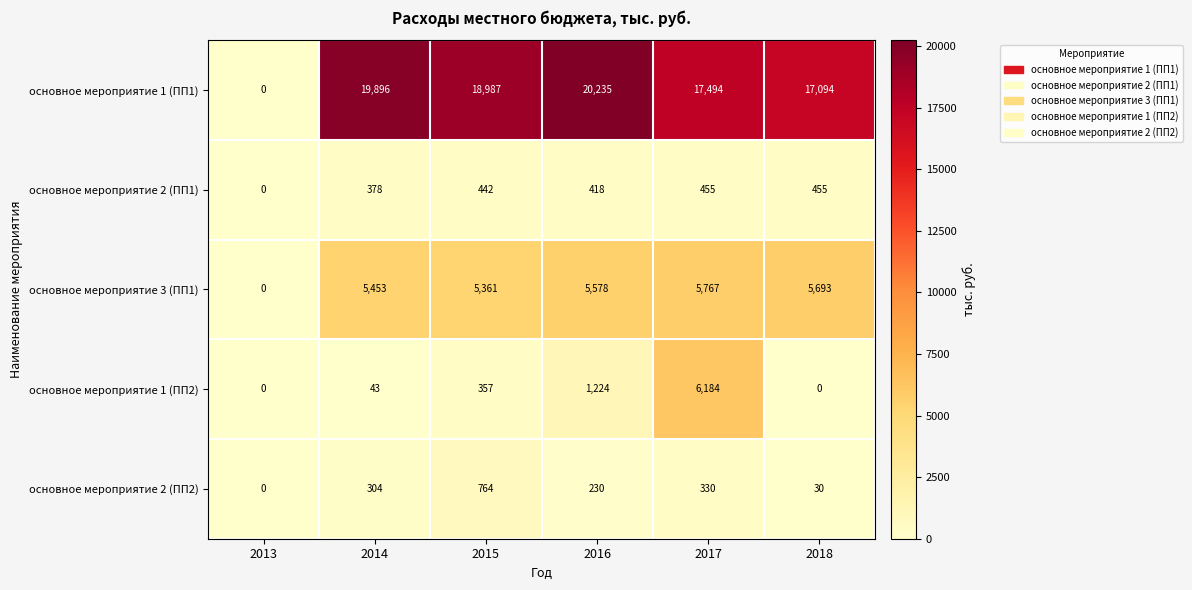

What is the spread (max minus min) of values at 2018?

17094